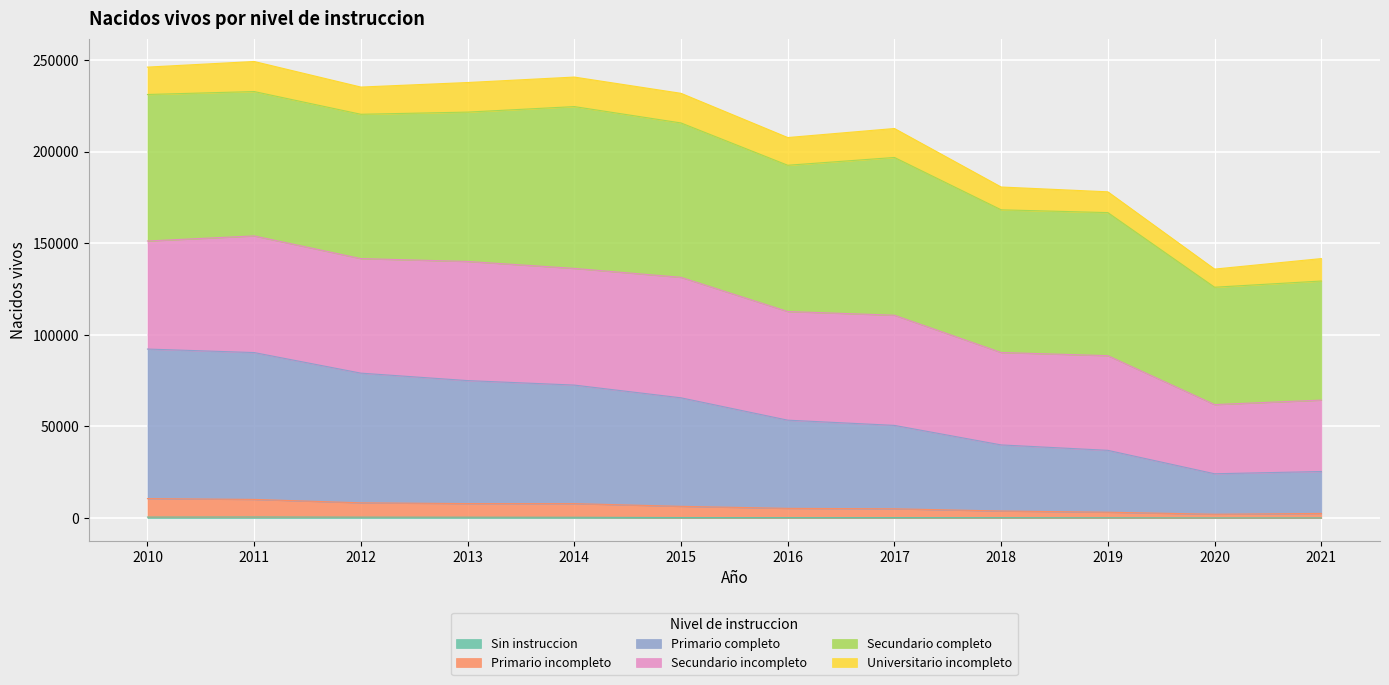

What is the sum of the Sin instruccion values at 2012 and 2019?

748.6